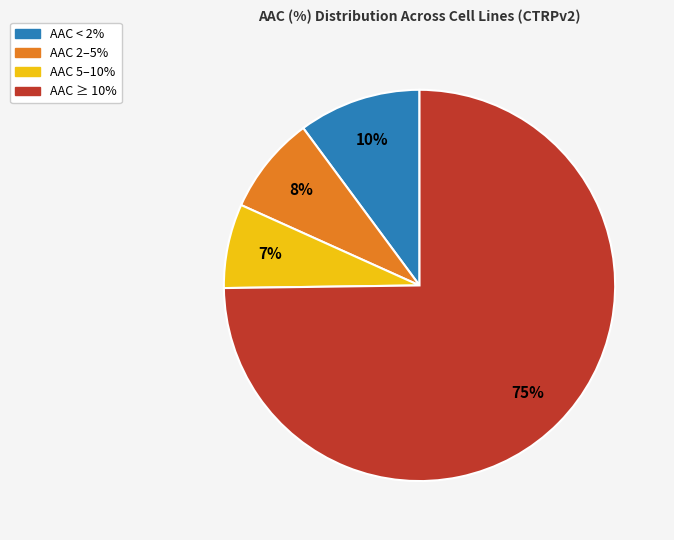

To the nearest percent, what is the difference between the largest and smallest slice percentages?

68%